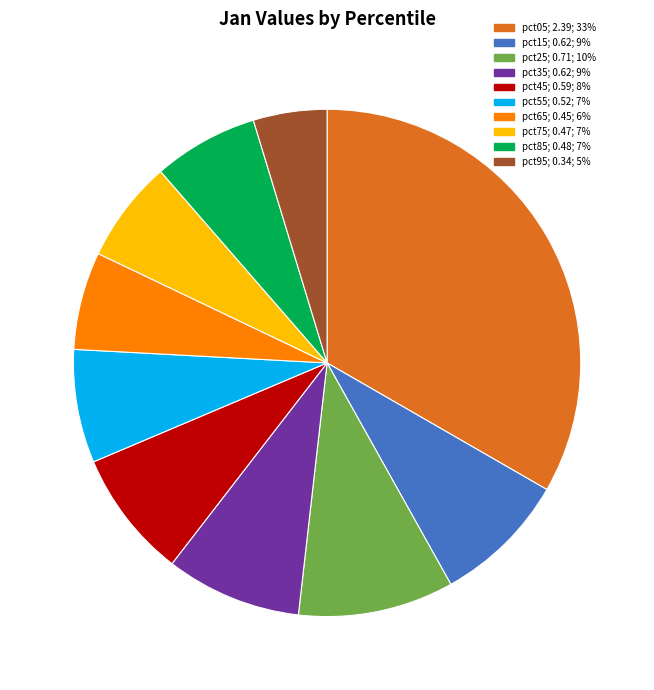

What is the largest slice in the pie chart?

pct05